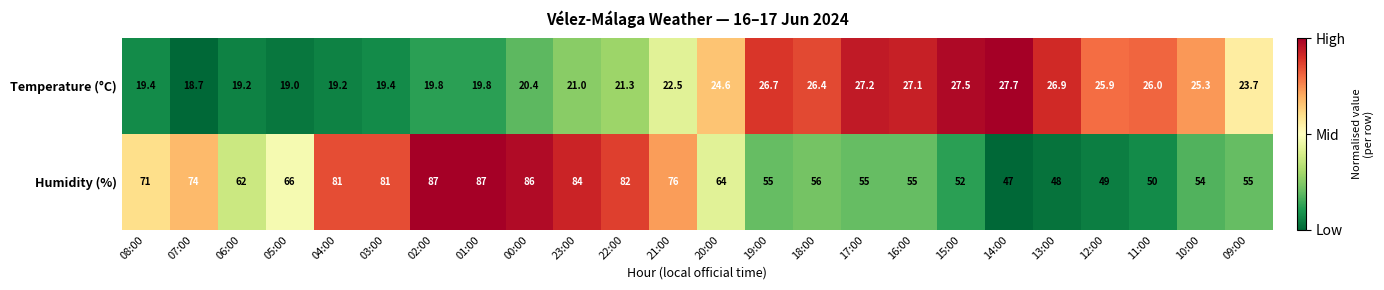

How many values in the Temperature (°C) series are below 23?

12